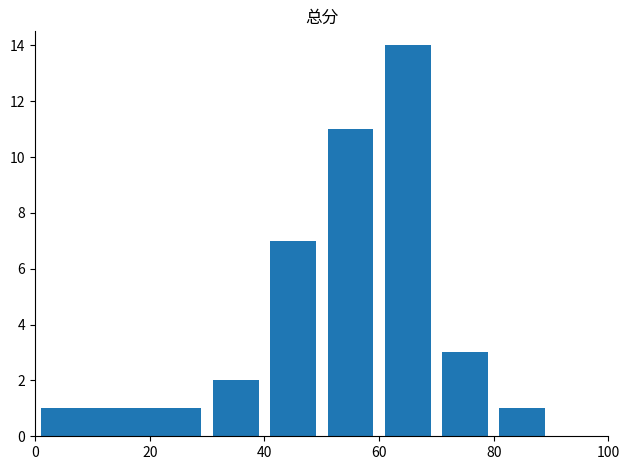

What is the sum of all values?

39